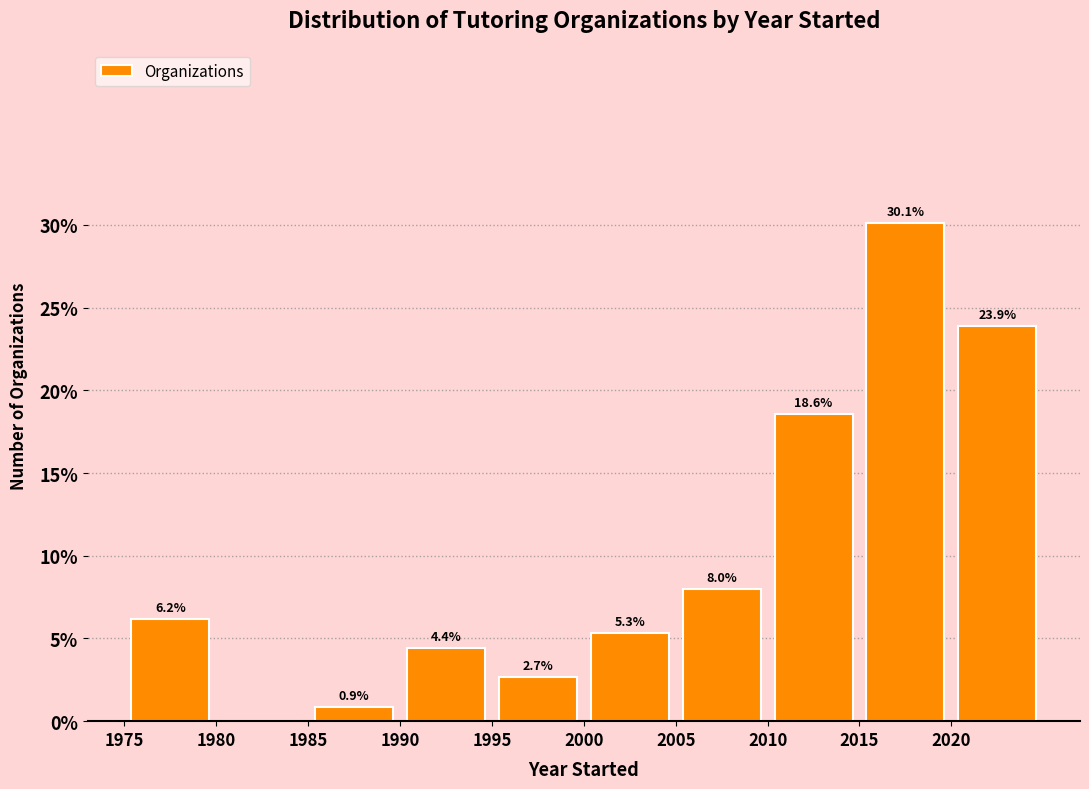

Over which range of the x-axis is the bar tallest?

2015 to 2020